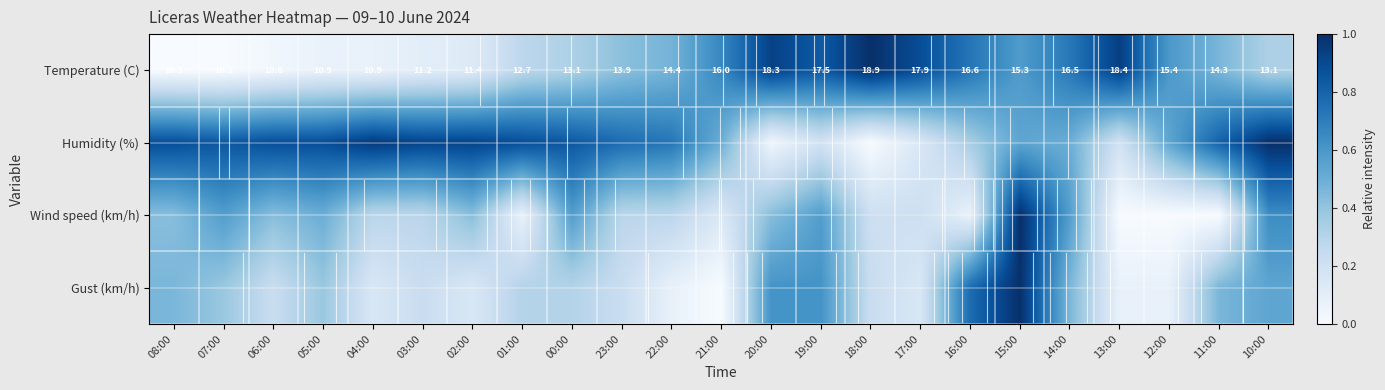

How many series are shown in this chart?

4